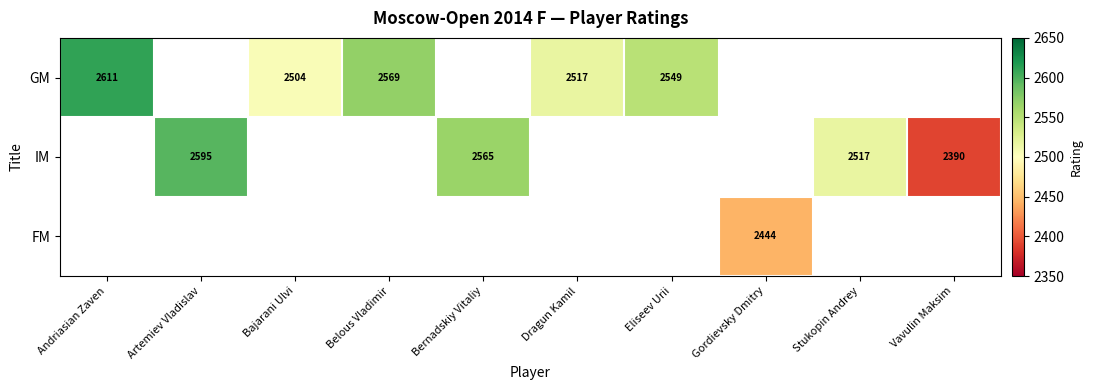

The IM series shows 2565 at Bernadskiy Vitaliy. True or false?

True